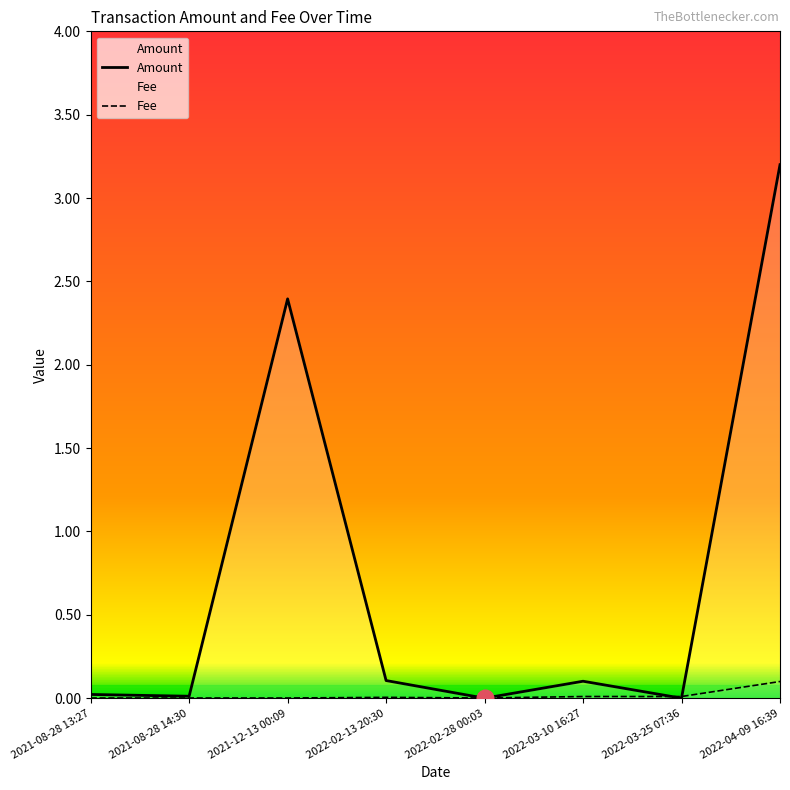

What position from the left is 2022-03-25 07:36?

7